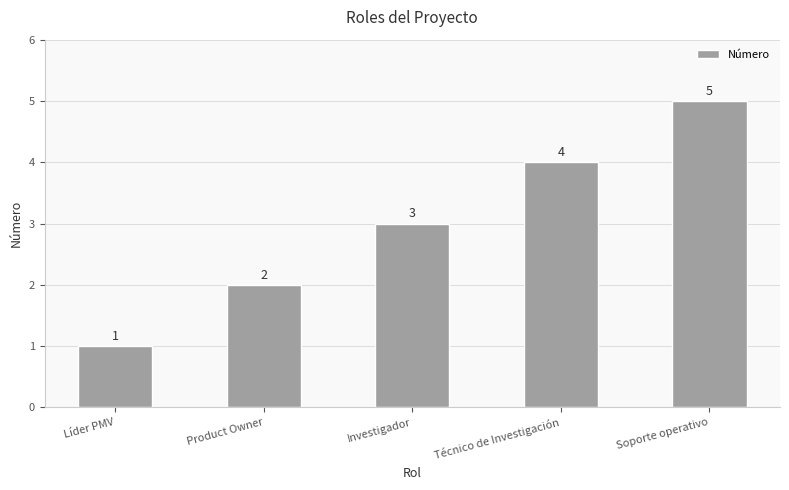

At which category does the chart reach its minimum across all series?

Líder PMV